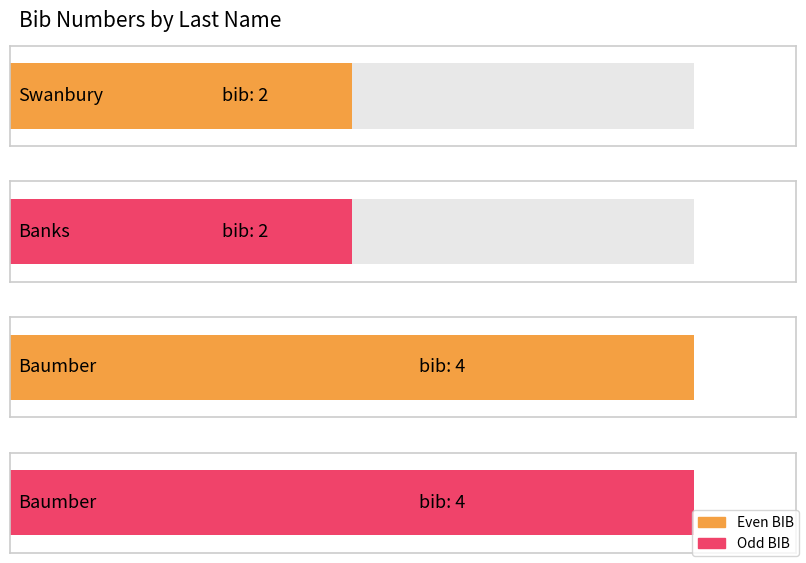

True or false: the data shows 2 at Swanbury.

True